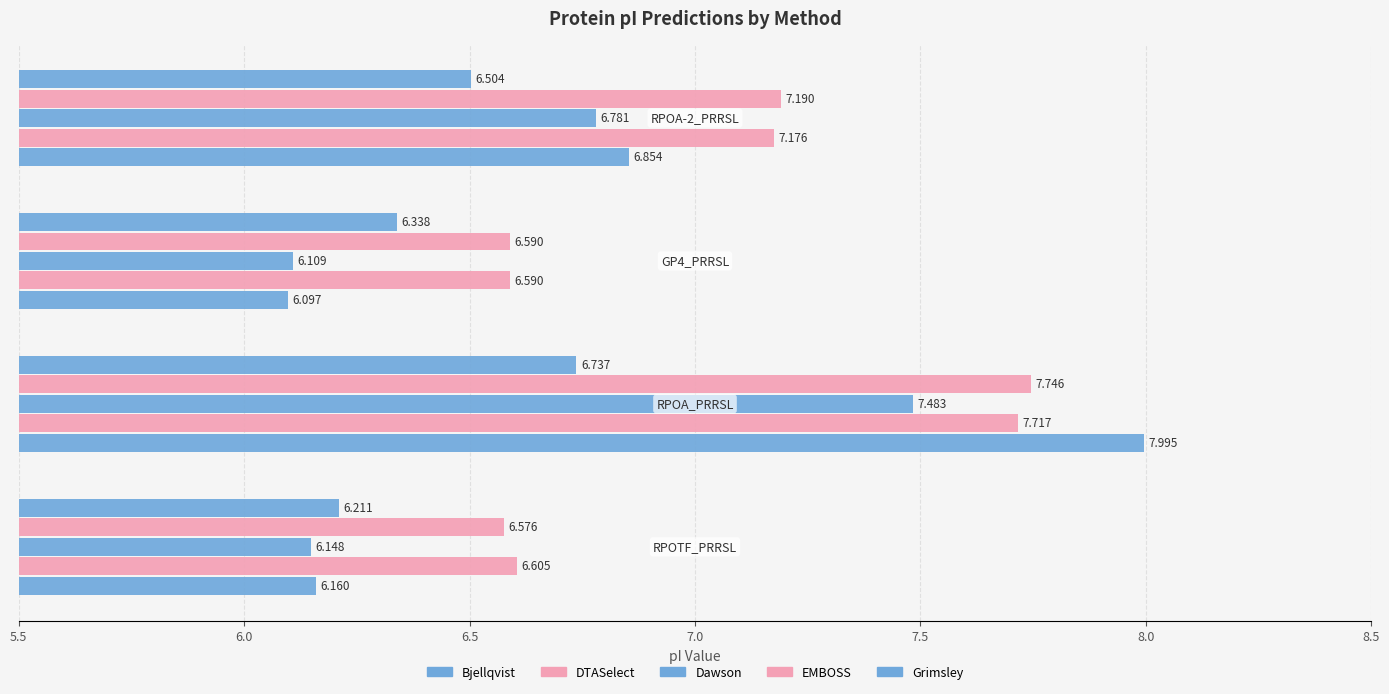

How many data points in DTASelect are above 7?

2